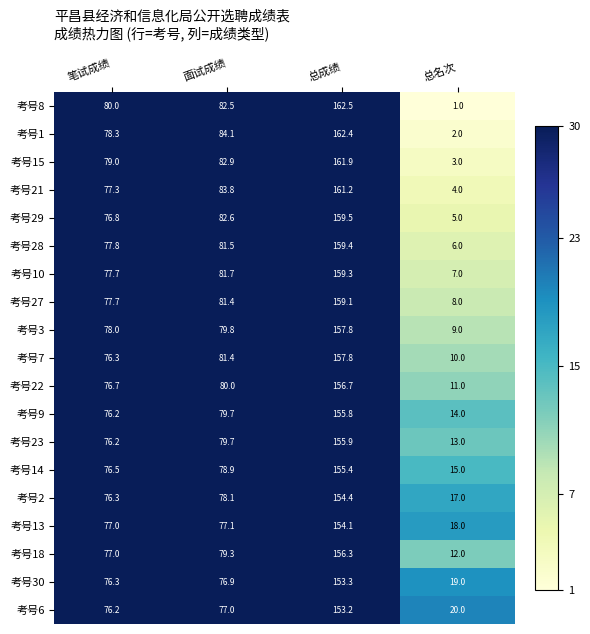

Which series has the widest spread of values?

考号8